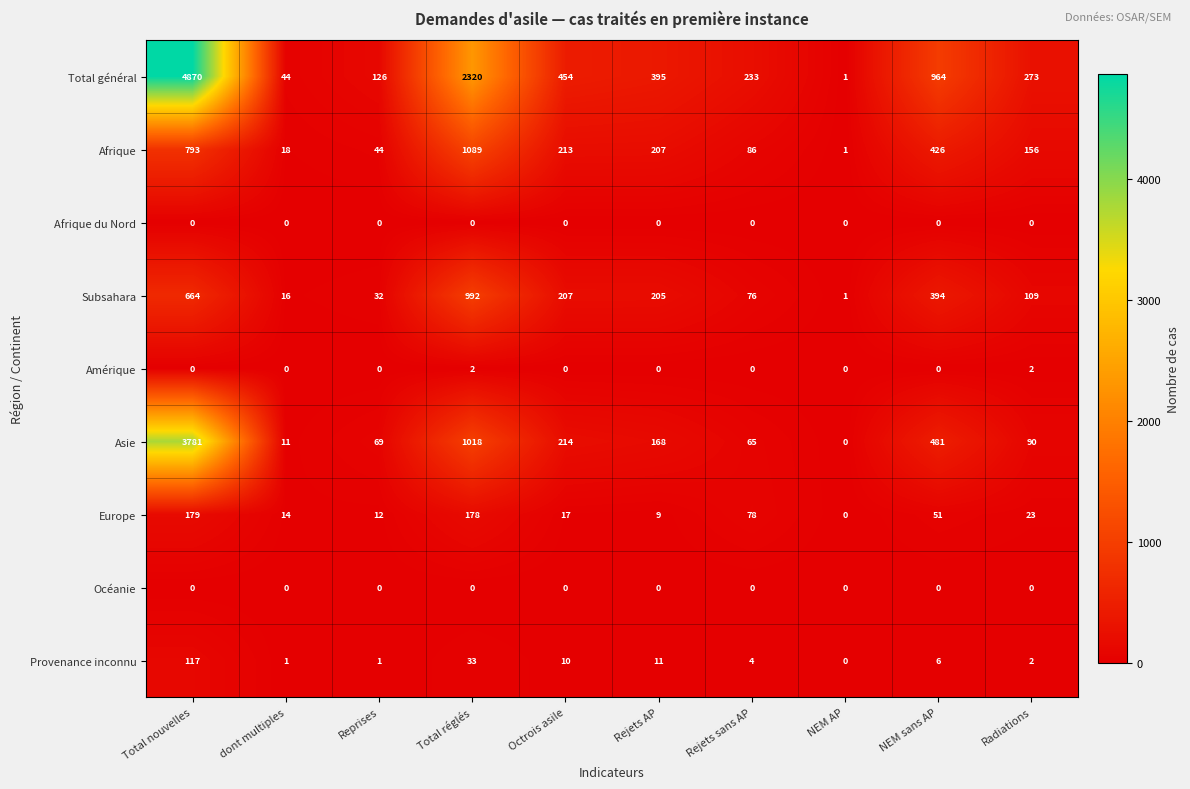

Is the value of Océanie at Radiations greater than the value of Afrique at Total réglés?

No